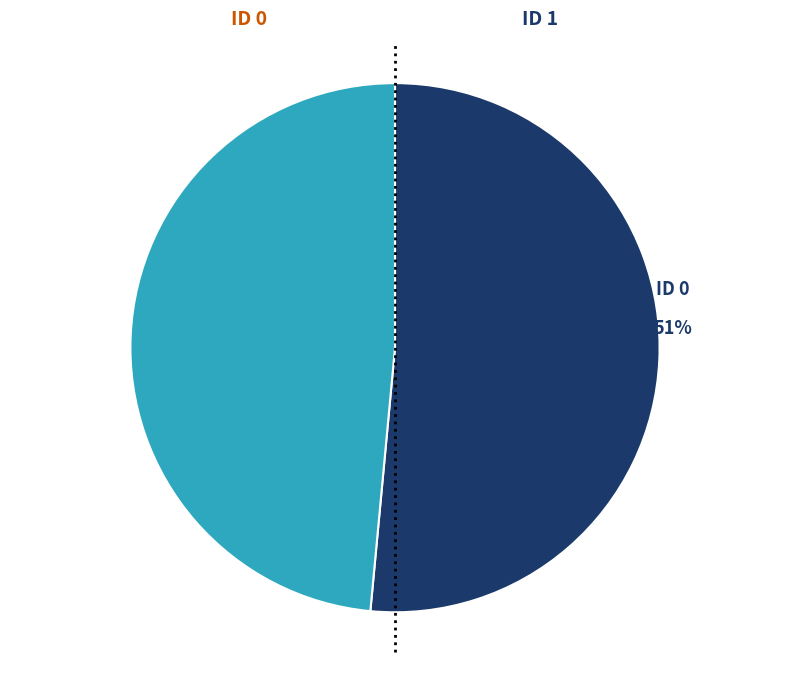

To the nearest percent, what is the average slice percentage?

50%